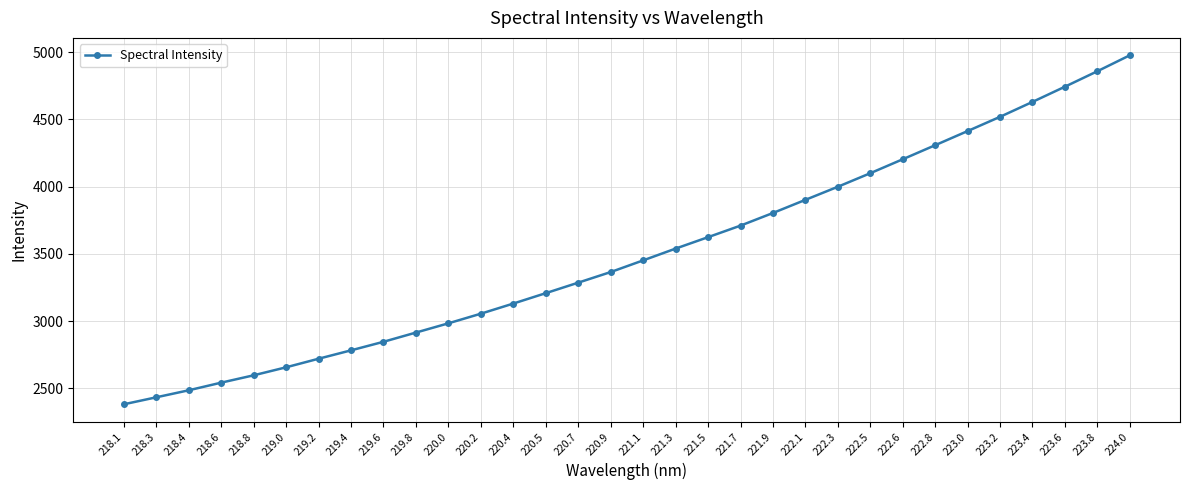

Which has a higher value, 220.4 or 221.5?

221.5